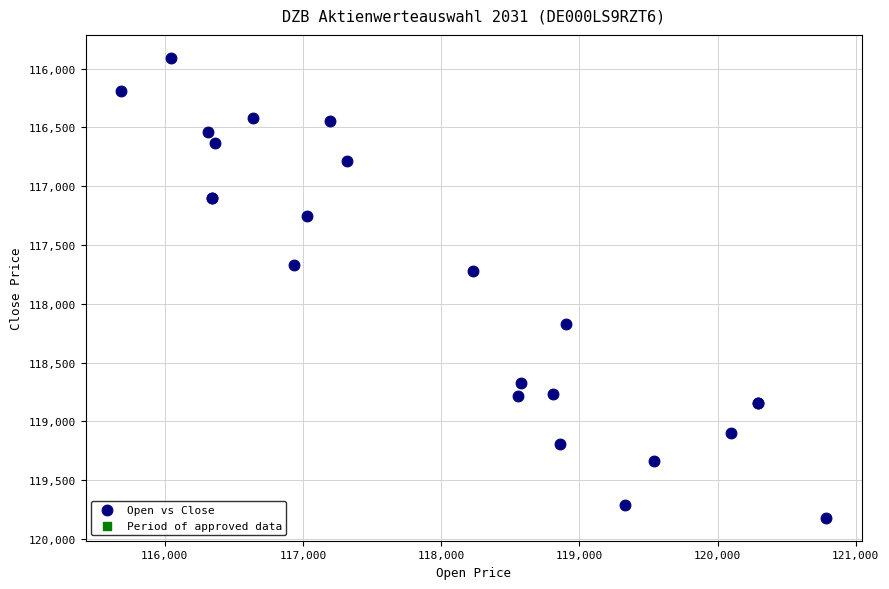

What Y value in the scatter plot is closest to 117864?

117723